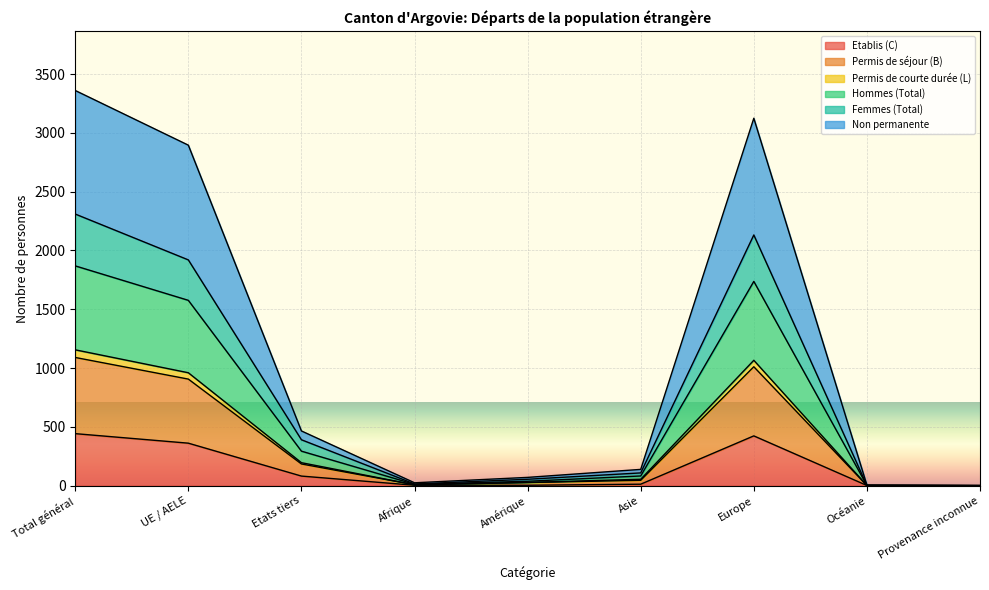

Does the chart display data point markers on the line(s)?

No